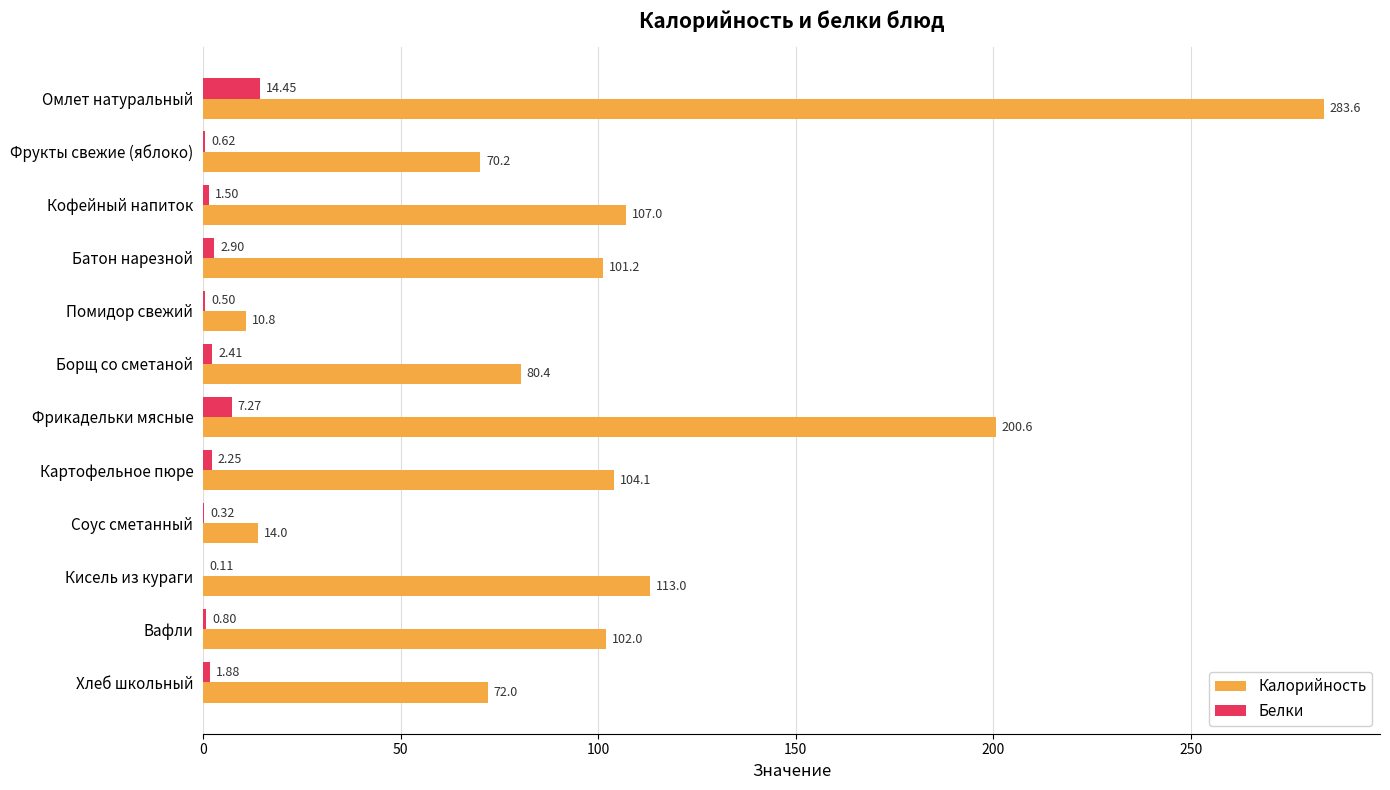

At which label does Калорийность reach its peak?

Омлет натуральный